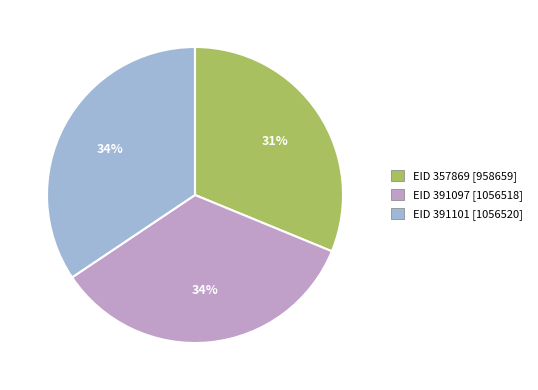

To the nearest percent, what is the average slice percentage?

33%